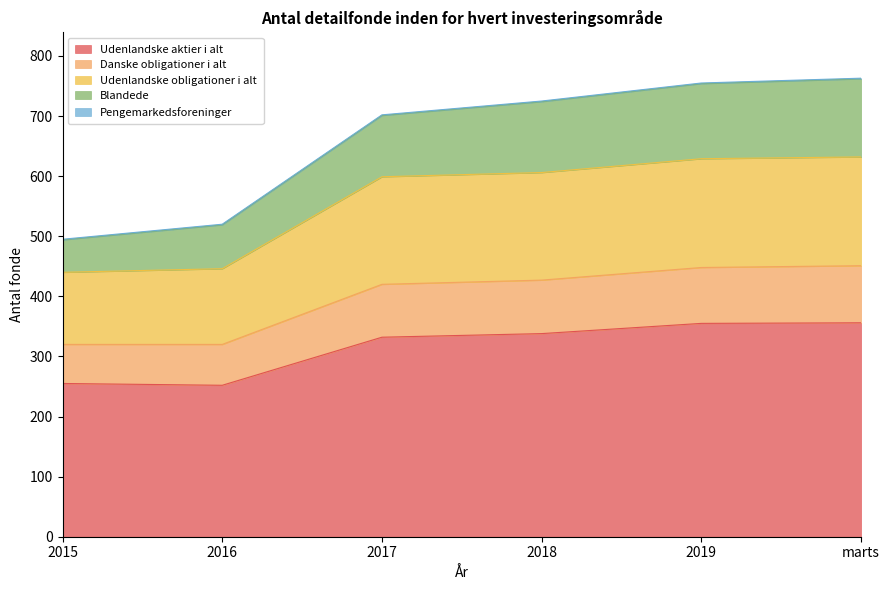

At which label does Danske obligationer i alt reach its minimum?

2015